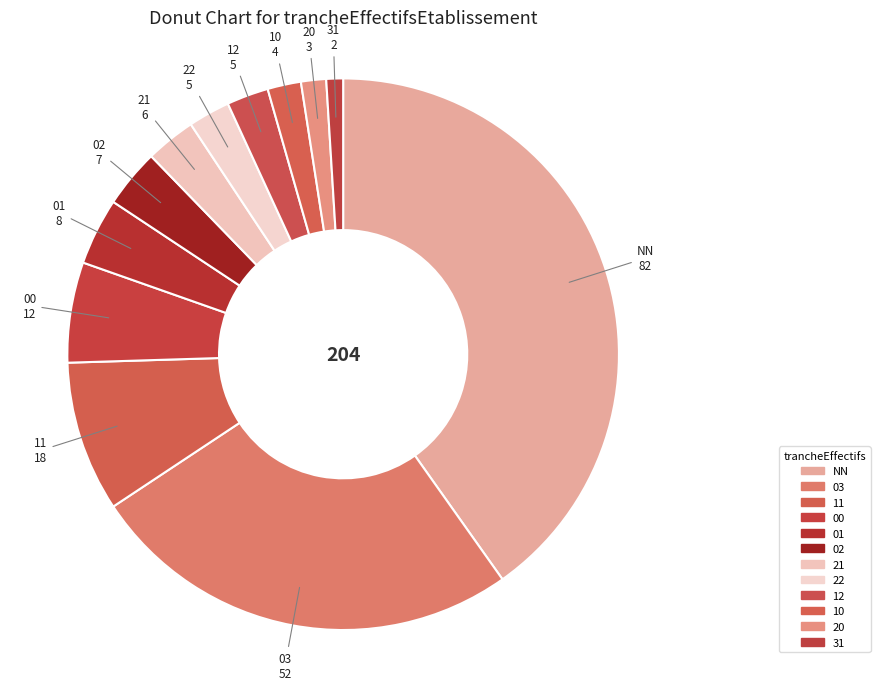

How many segments does this pie chart have?

12